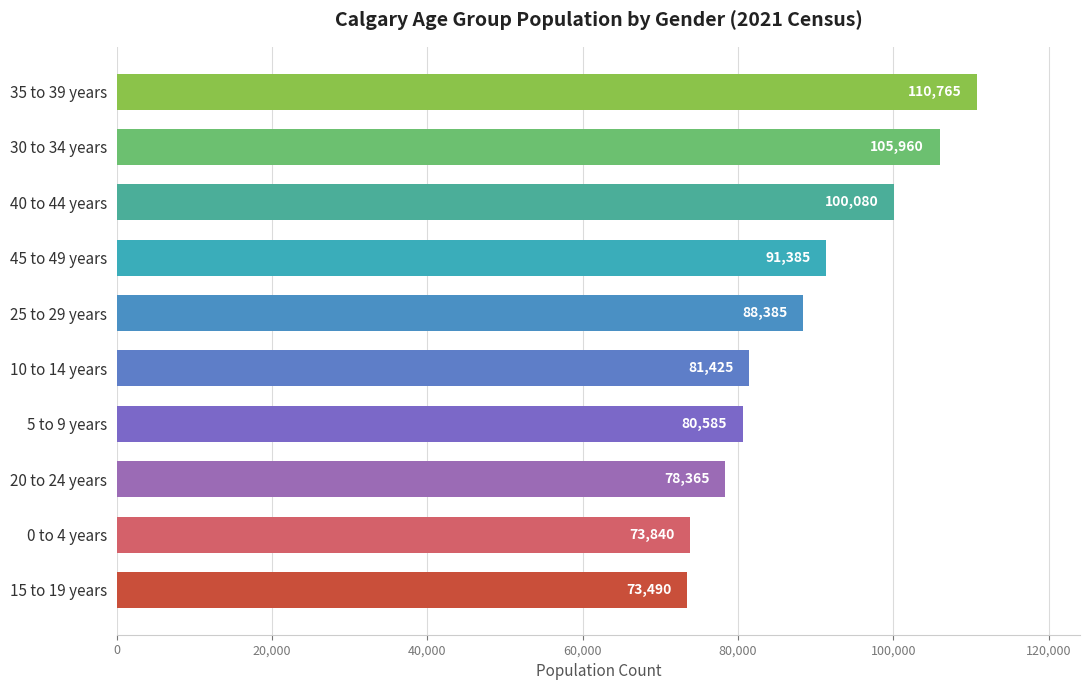

At which label is the value closest to 92127?

45 to 49 years